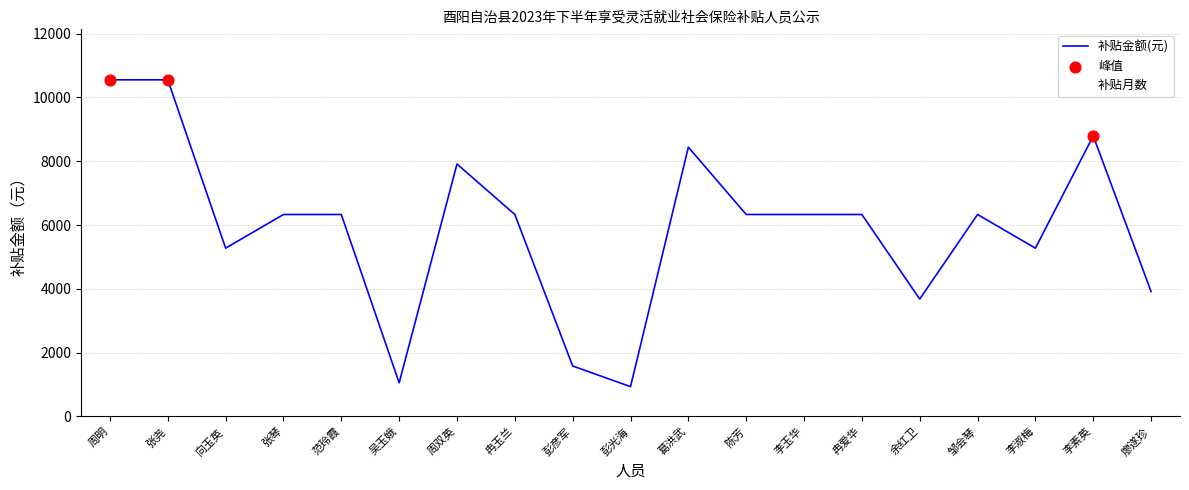

Which series has the largest total across all categories?

补贴月数